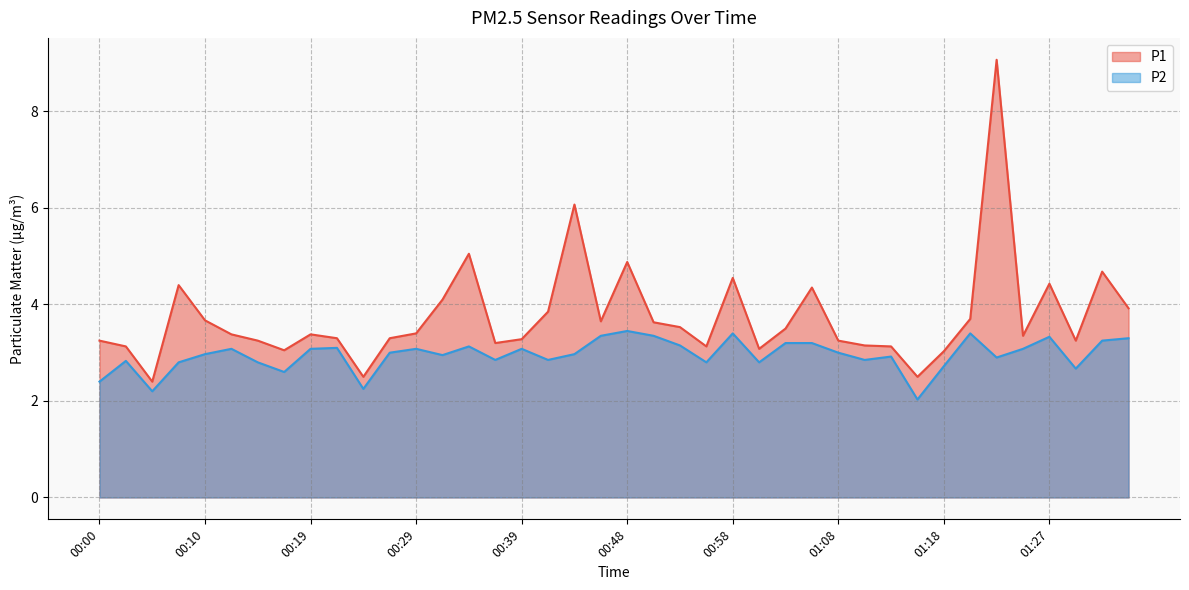

At which label does P1 reach its peak?

01:22